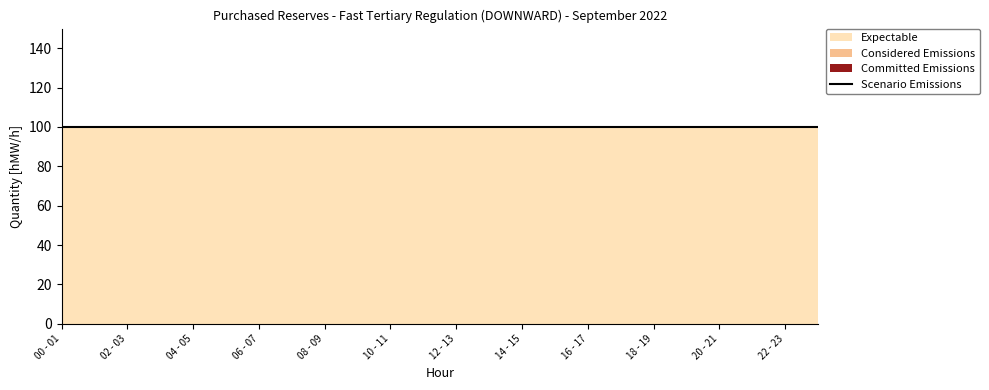

What are all the series names shown in the legend?

Committed Emissions, Considered Emissions, Expectable, Scenario Emissions